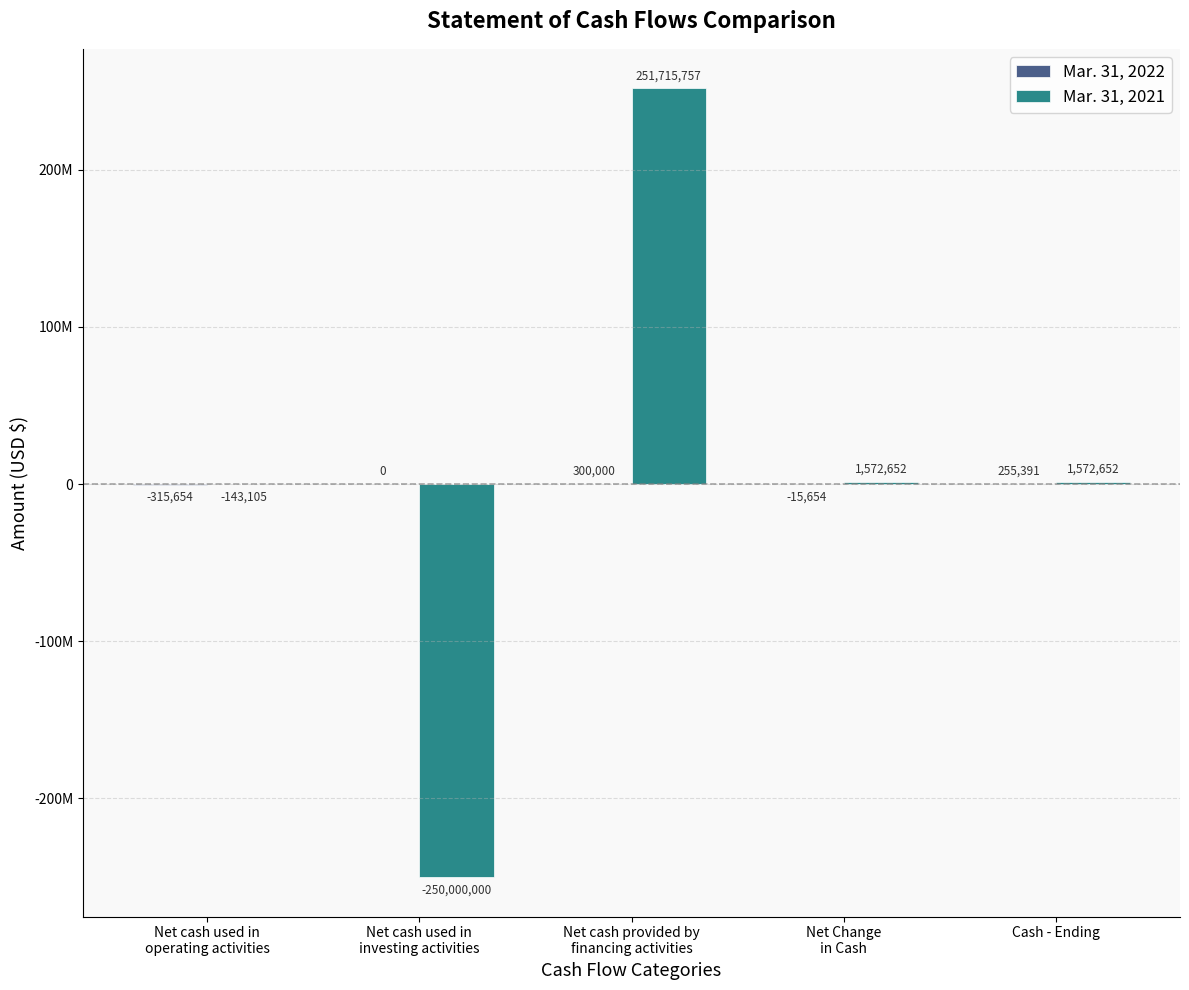

Rank the categories by Mar. 31, 2021 value from highest to lowest.

Net cash provided by
financing activities, Net Change
in Cash, Cash - Ending, Net cash used in
operating activities, Net cash used in
investing activities